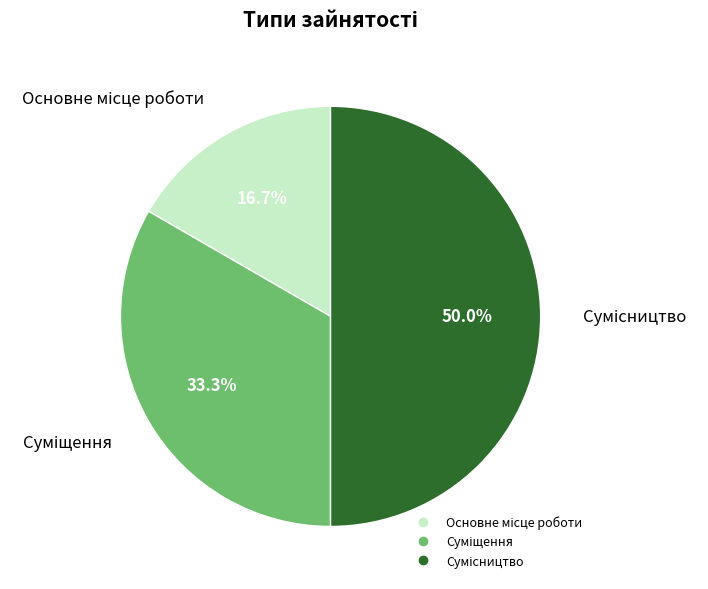

What percentage is the Суміщення slice, to the nearest percent?

33%